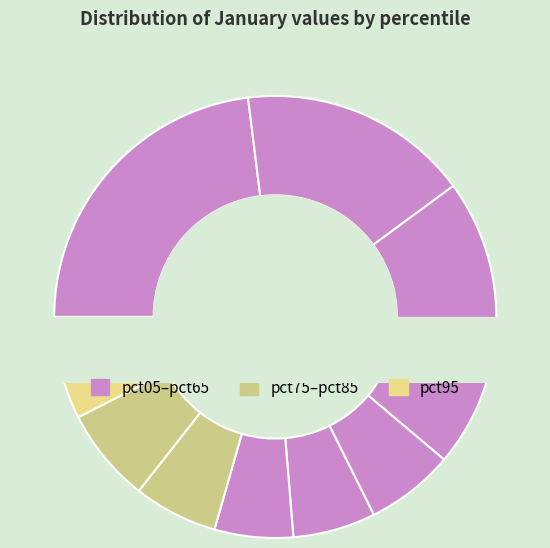

Rank the categories by value from lowest to highest.

pct65, pct55, pct75, pct45, pct85, pct95, pct35, pct25, pct15, pct05